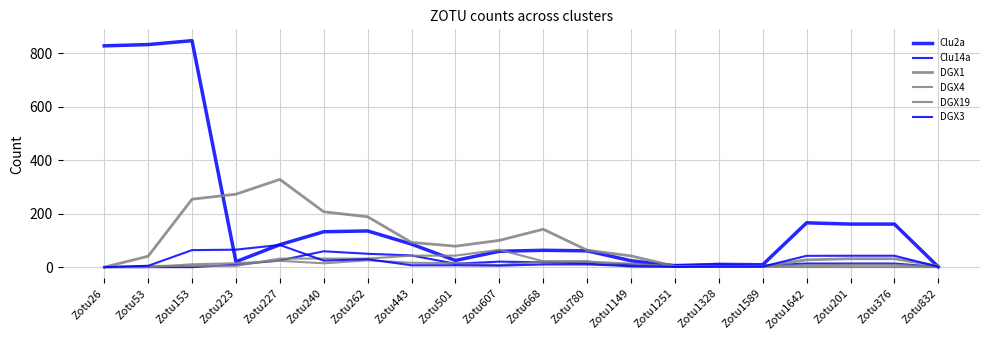

True or false: DGX4 has more than 1 points higher than both neighbors.

False